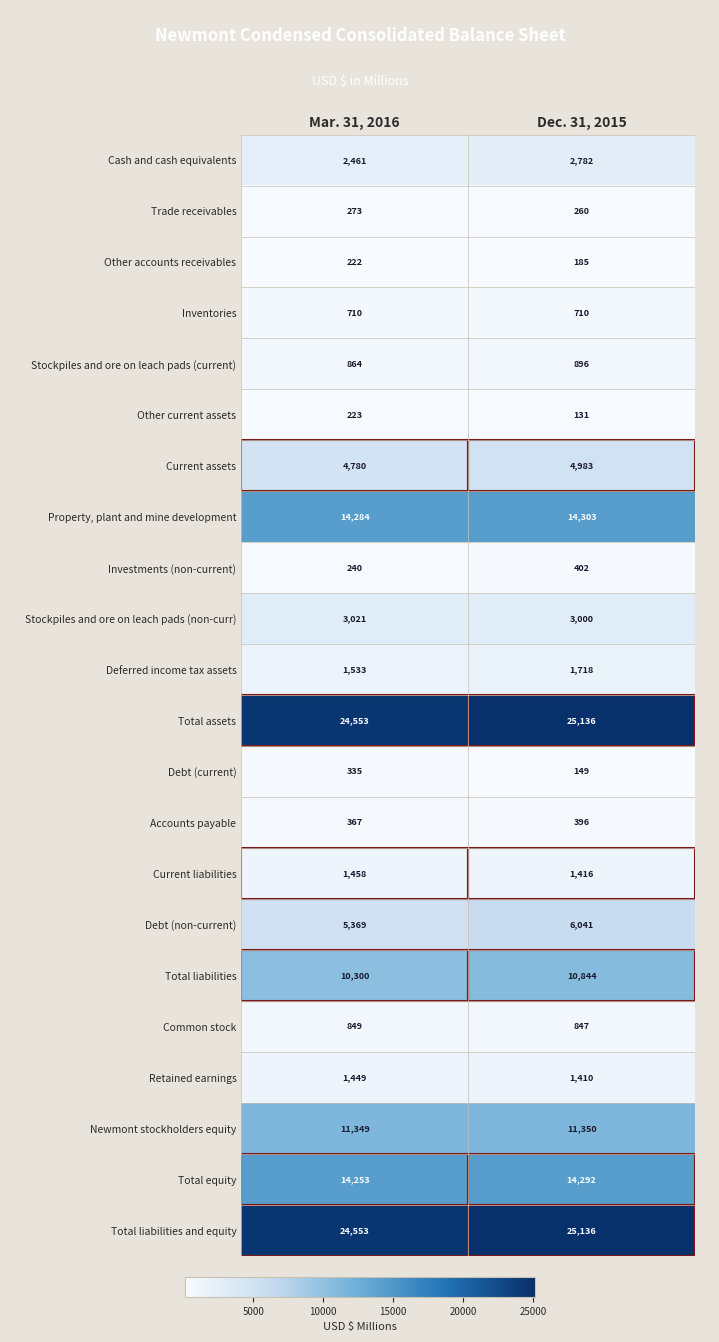

At which category is the sum across all series the highest?

Dec. 31, 2015